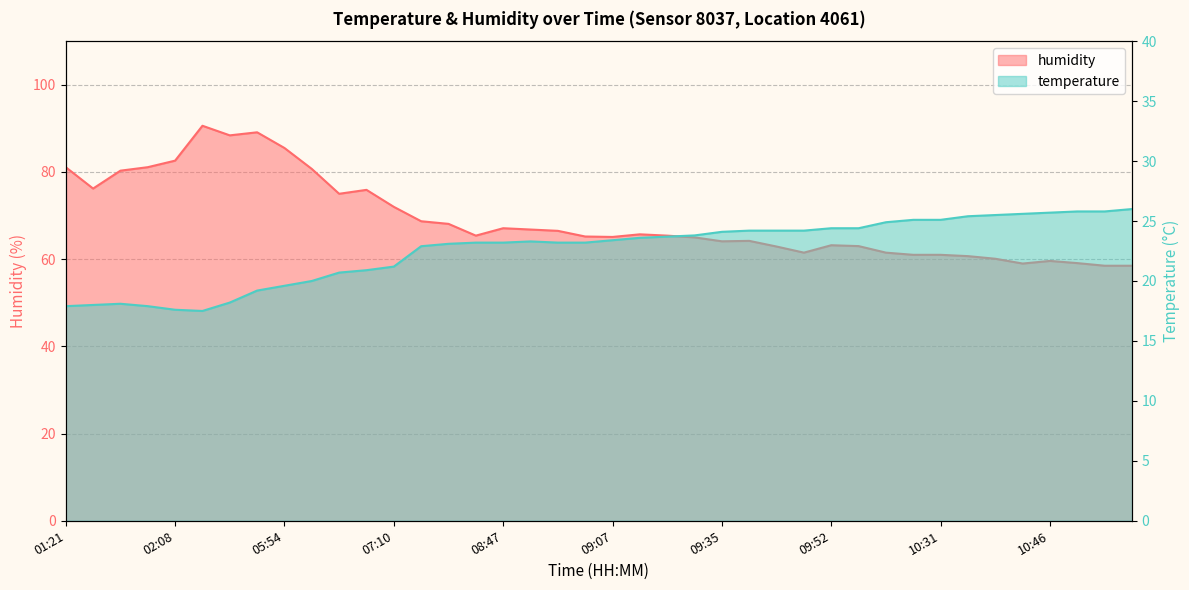

Does the chart display data point markers on the line(s)?

No